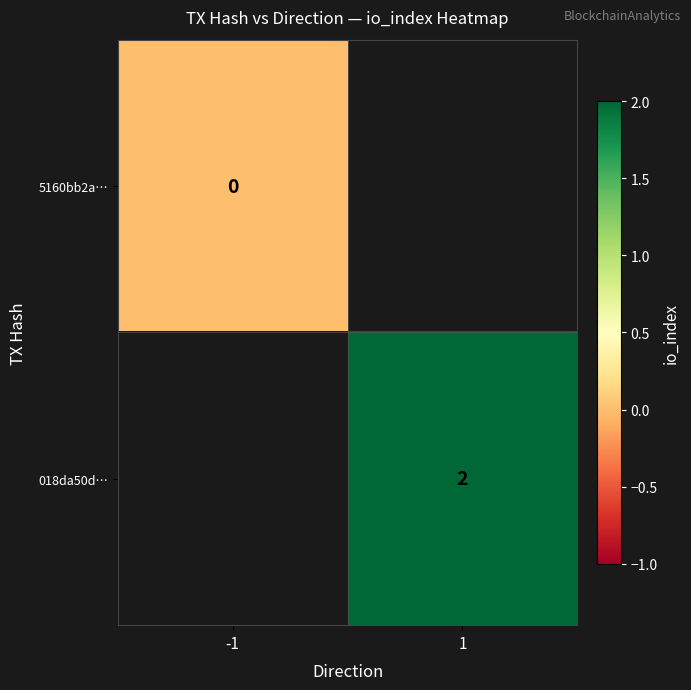

Is it true that 018da50d… equals 2 at 1?

True